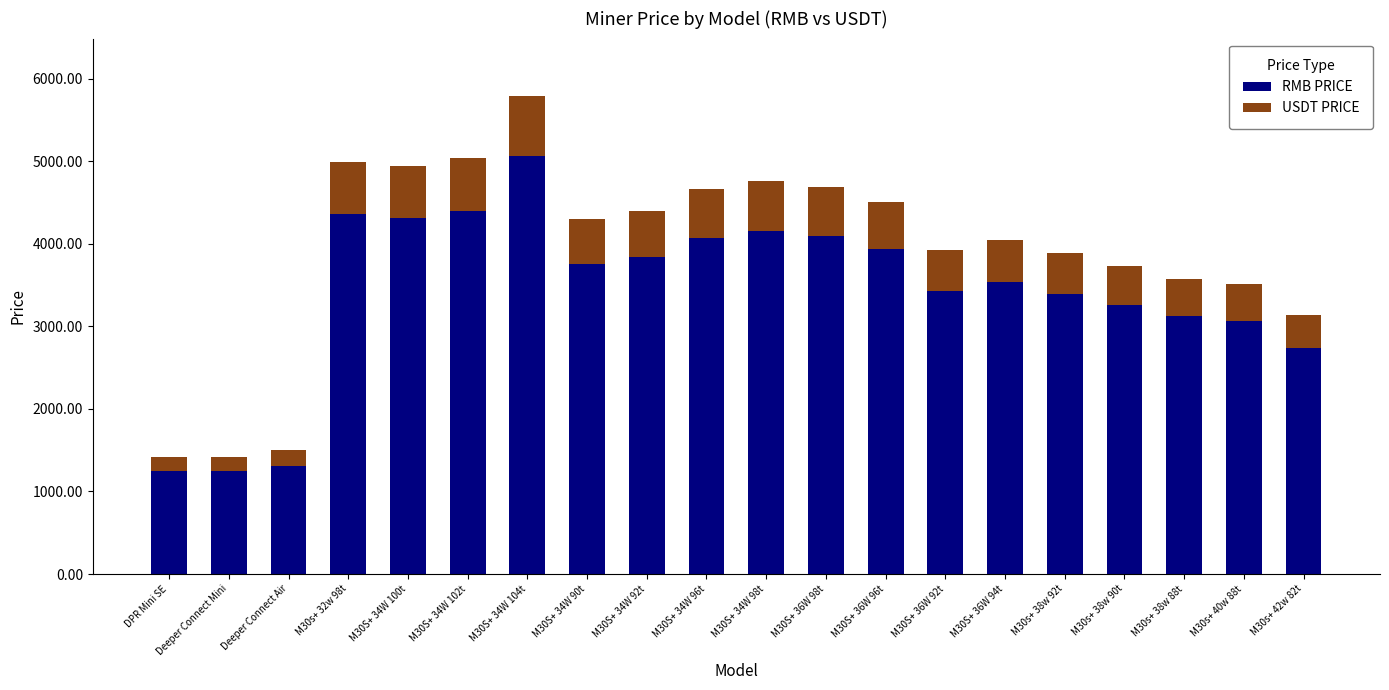

What are all the series names shown in the legend?

RMB PRICE, USDT PRICE